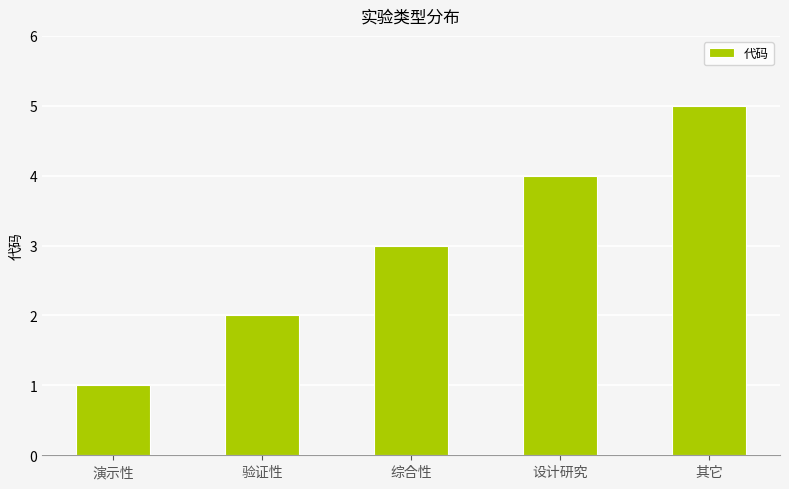

What is the smallest value displayed?

1